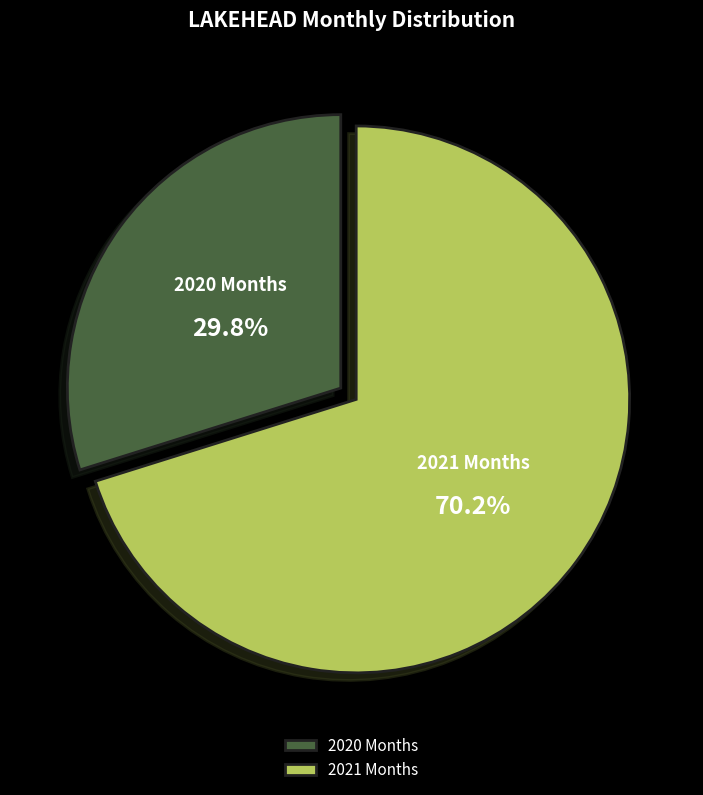

Rank the categories by value from highest to lowest.

2021 Months, 2020 Months